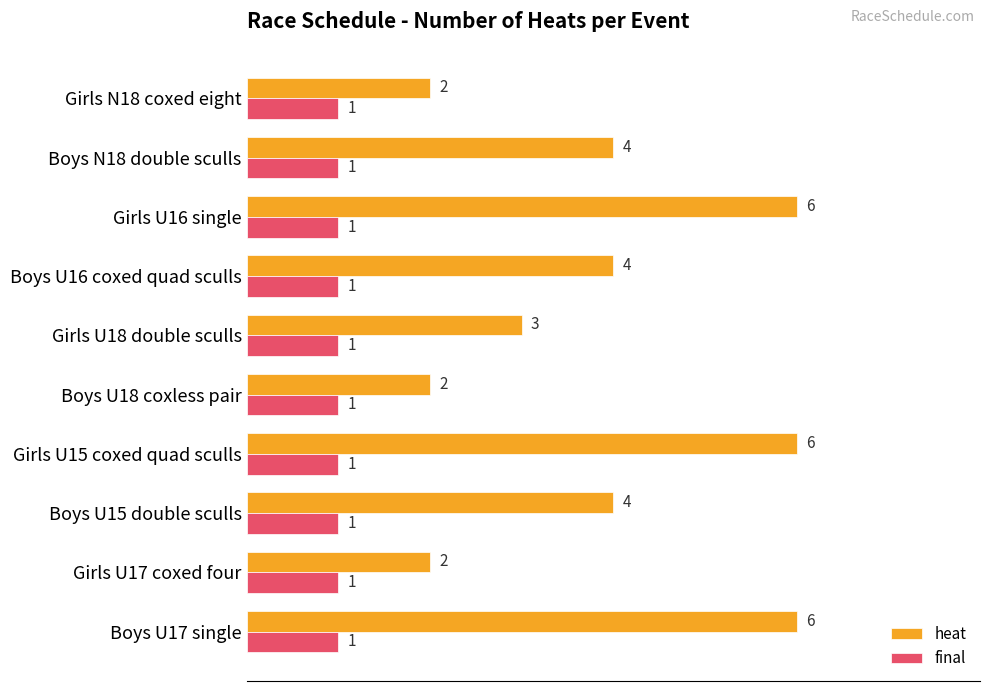

The value of heat at Boys U16 coxed quad sculls is 4. True or false?

True